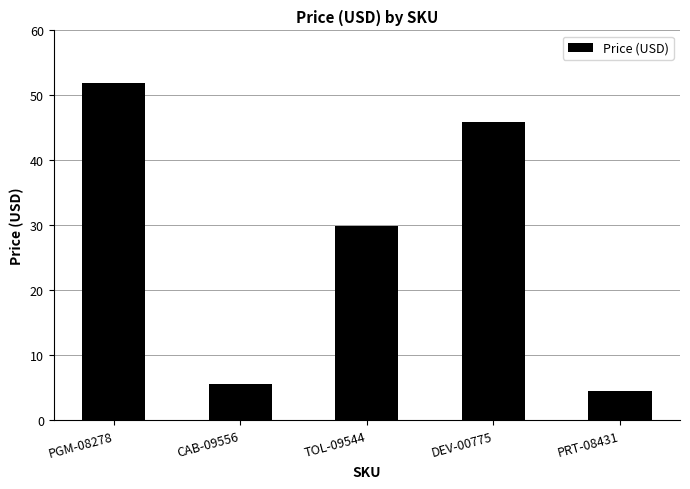

How many bars are there in total?

5